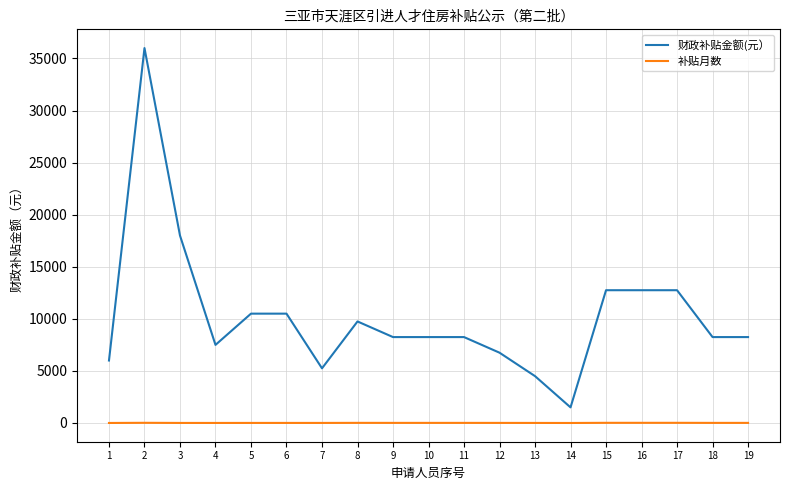

At which label does 补贴月数 first exceed 11?

2